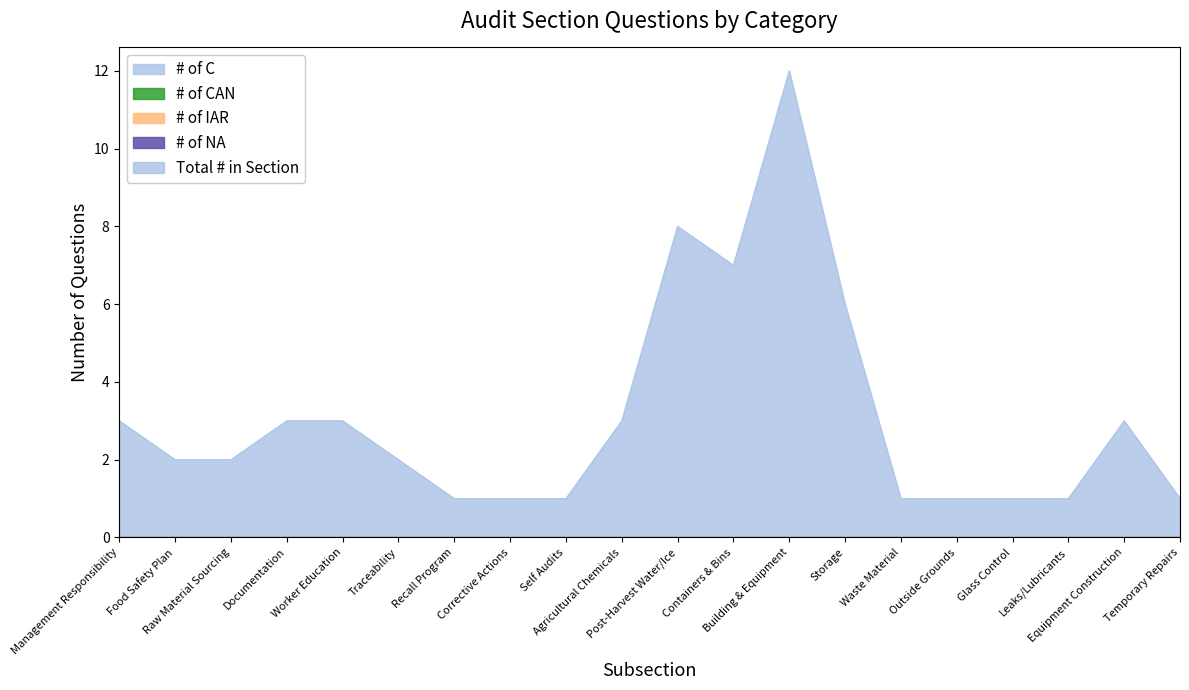

True or false: # of C and # of CAN intersect in this chart.

False